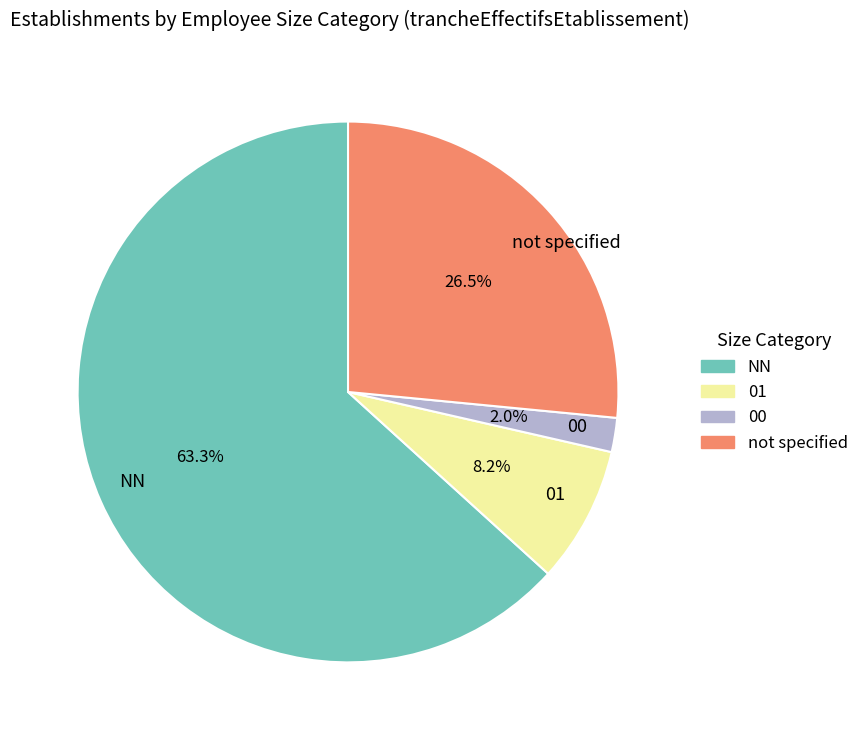

How many segments does this pie chart have?

4